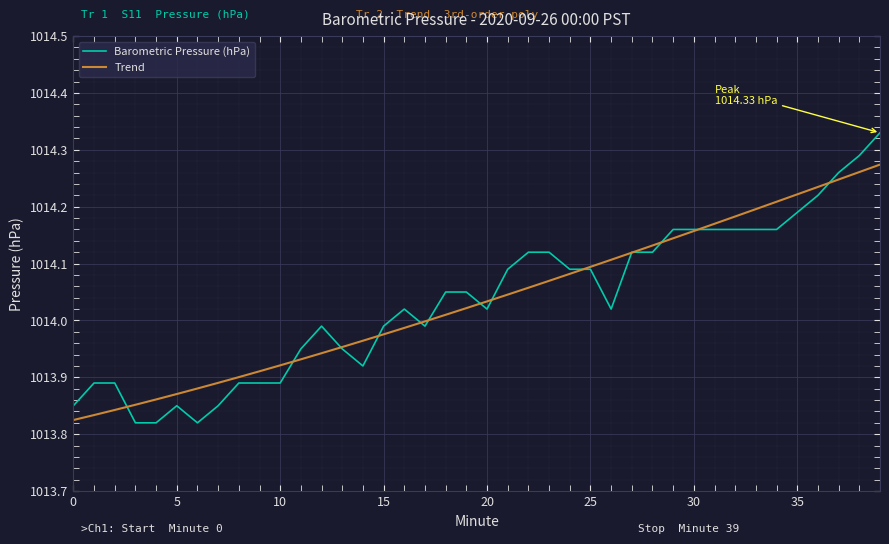

Does the chart display data point markers on the line(s)?

No